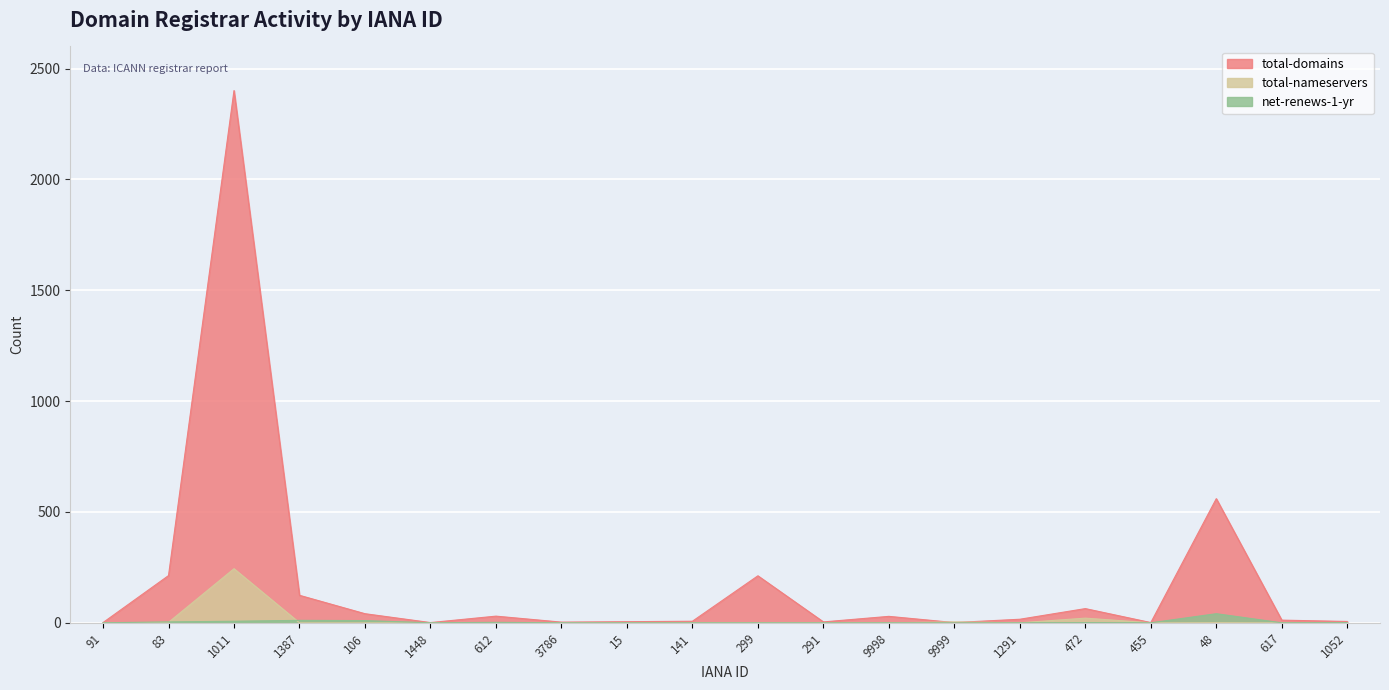

Which series changed the most between 1011 and 1387?

total-domains